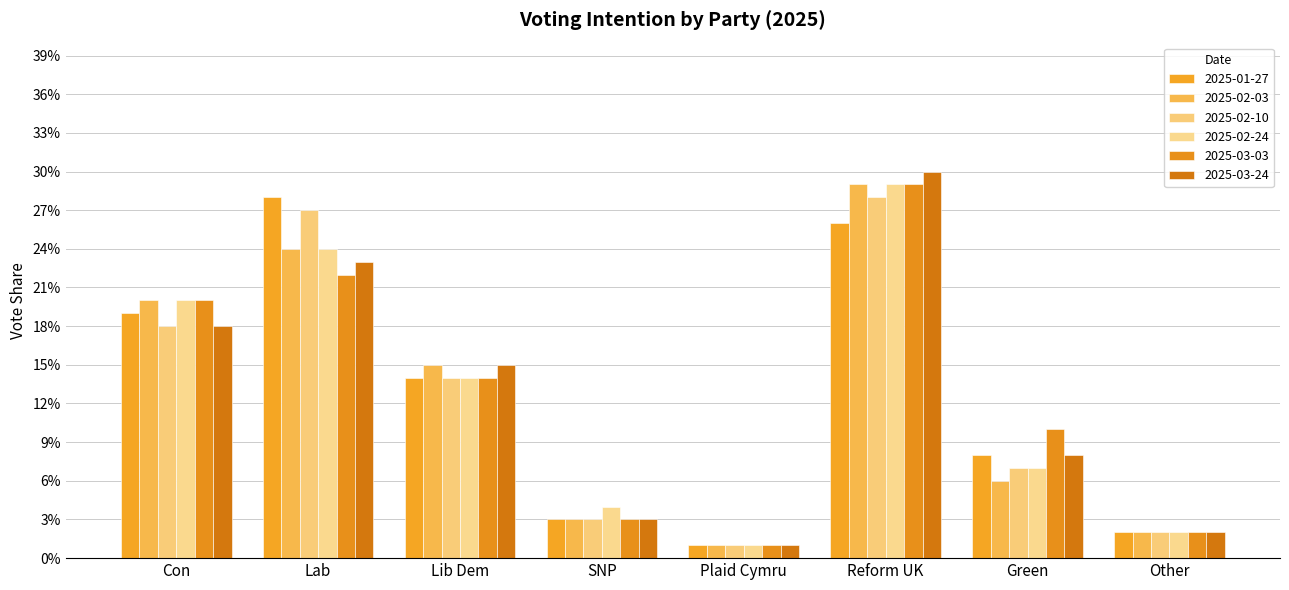

At Other, list the series in order from smallest to largest.

2025-01-27, 2025-02-03, 2025-02-10, 2025-02-24, 2025-03-03, 2025-03-24